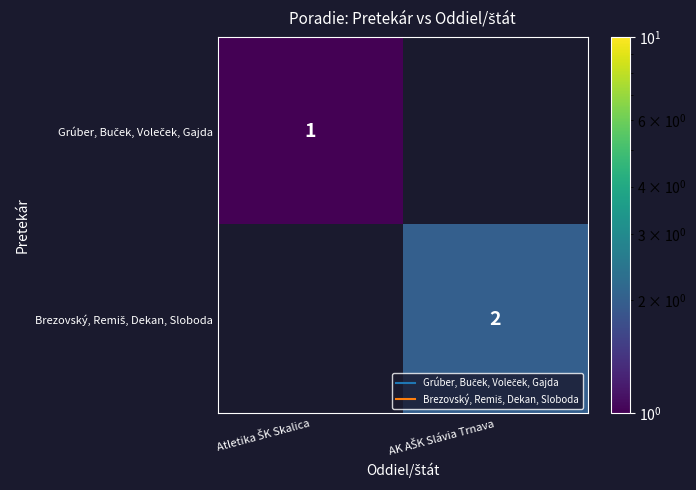

Rank the categories by Brezovský, Remiš, Dekan, Sloboda value from highest to lowest.

Atletika ŠK Skalica, AK AŠK Slávia Trnava